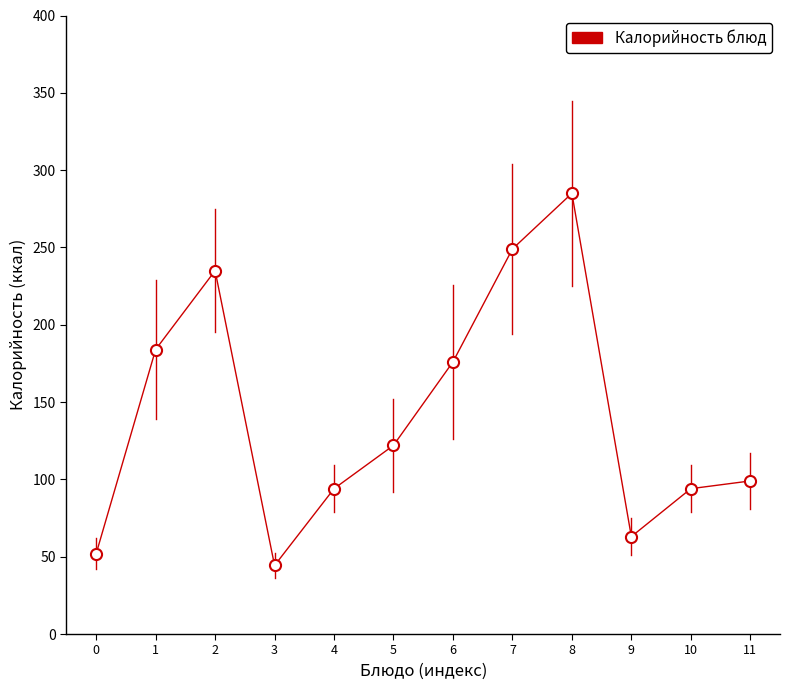

What is the value of the 7th point from the left?

176.0